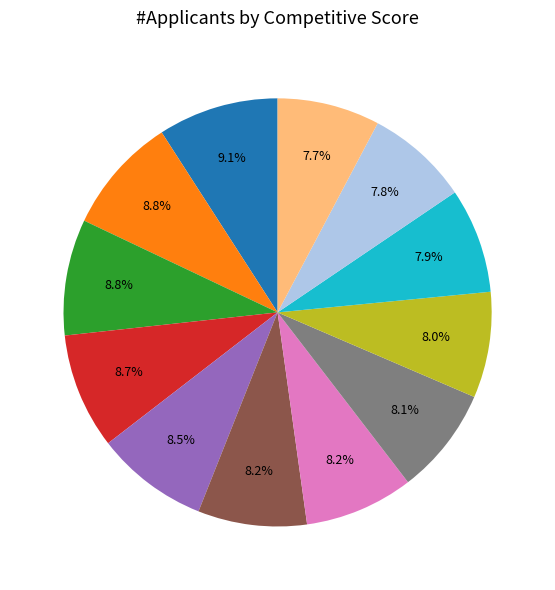

Does any single category account for the majority?

No